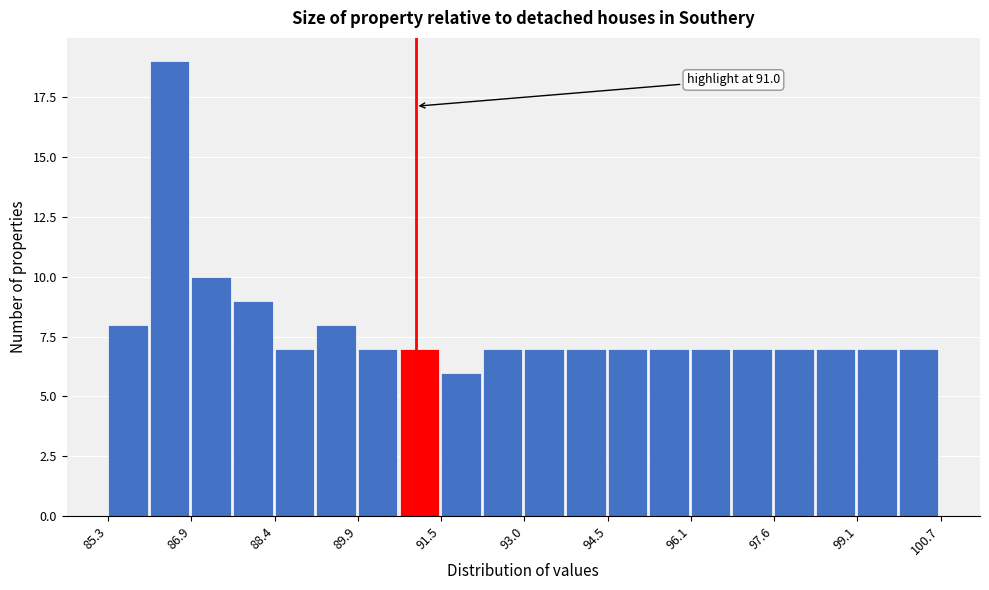

Around what value on the x-axis is the tallest bar? Give the approximate position of its centre, as read against the axis.

86.4